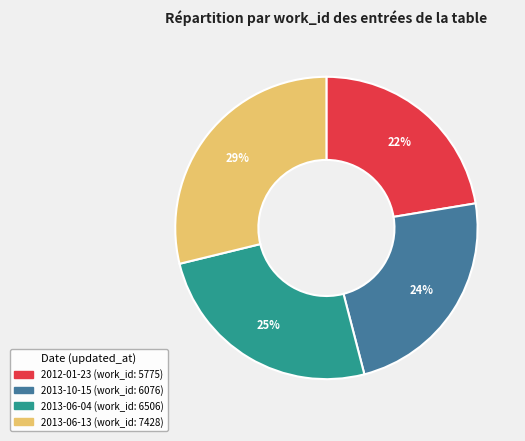

Between 2013-10-15 and 2013-06-13, which is larger?

2013-06-13